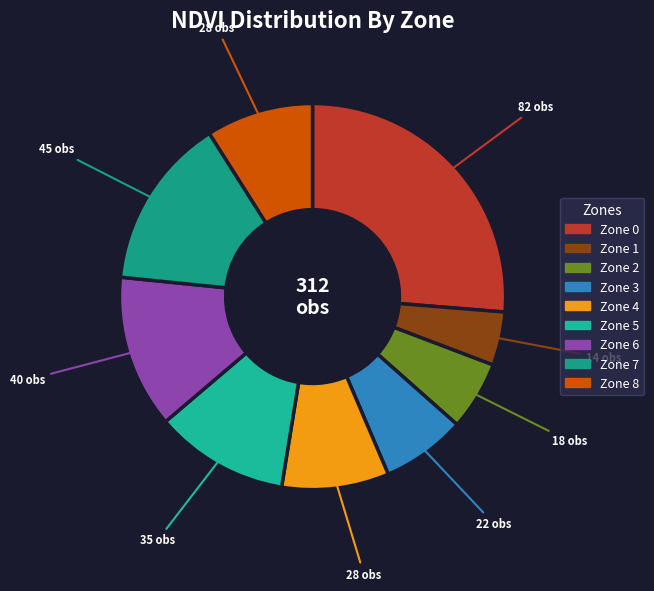

Which has a higher value, Zone 4 or Zone 1?

Zone 4